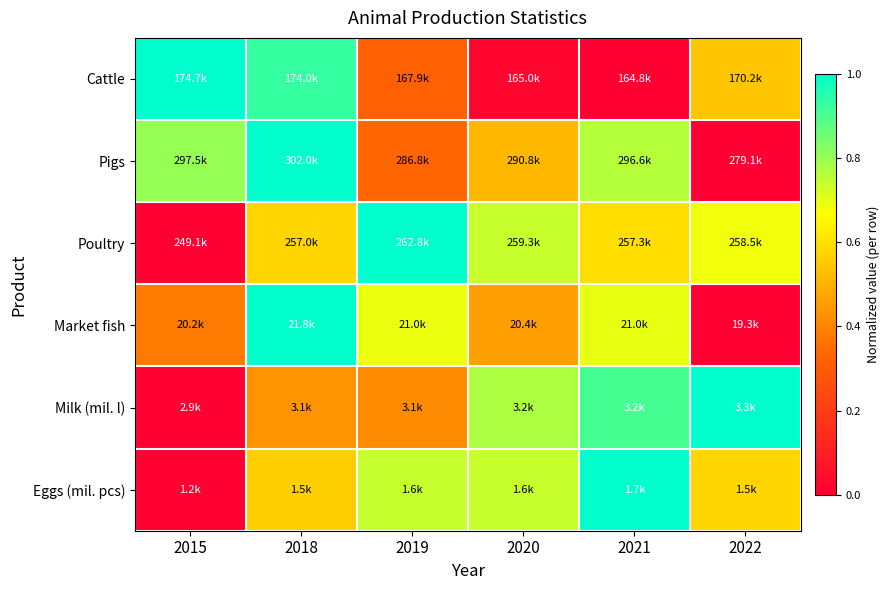

Count the number of categories in the chart.

6